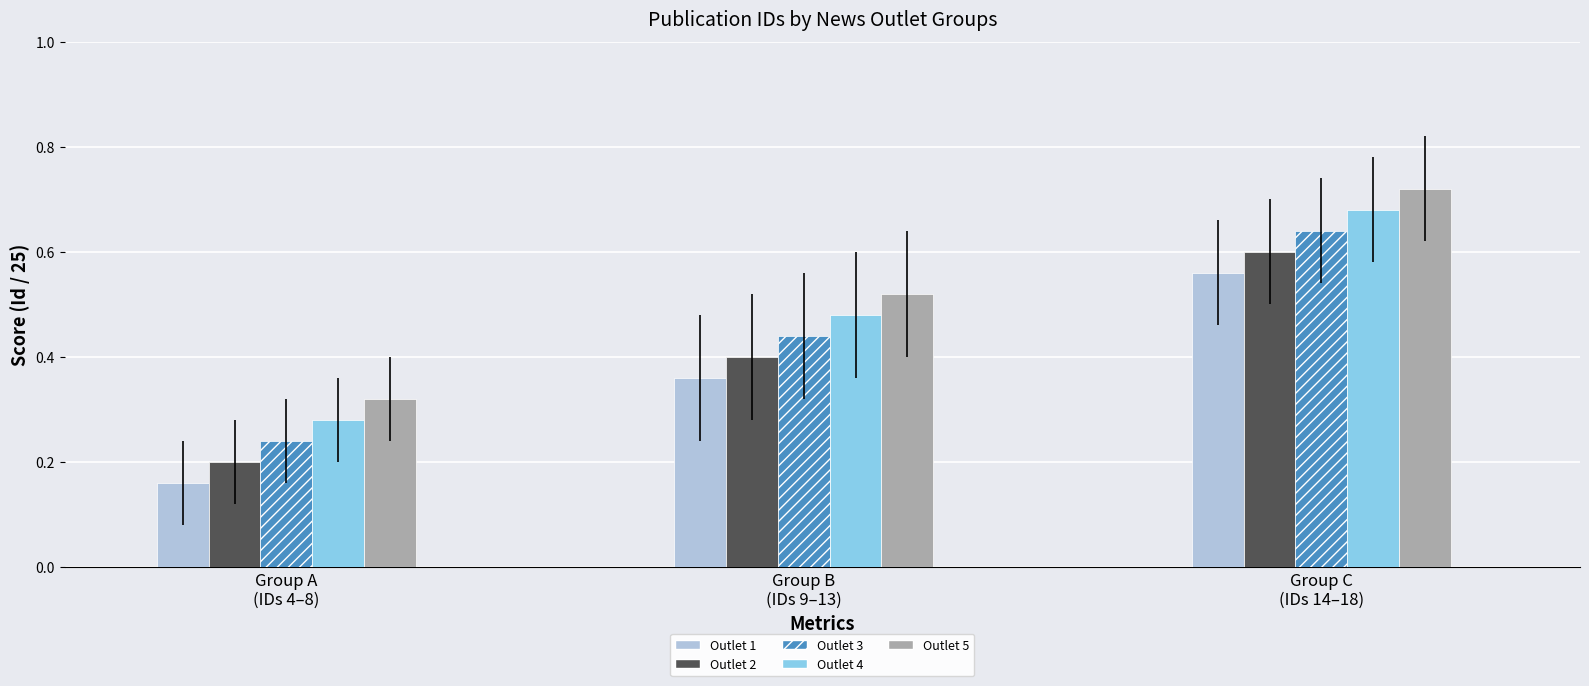

What is the sum of all Outlet 3 values?

1.3